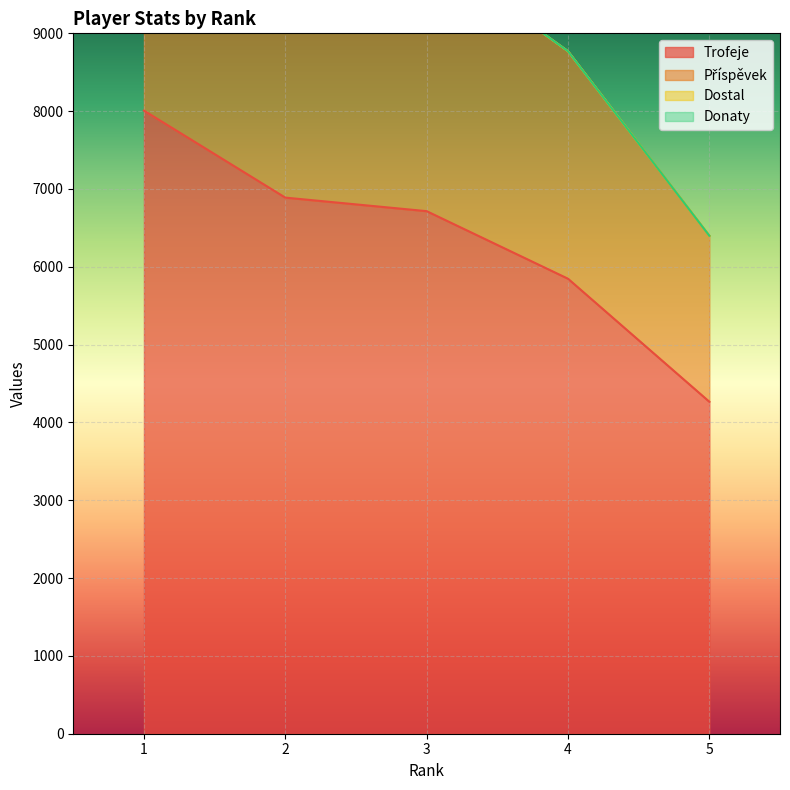

The Trofeje series shows 6715 at 3. True or false?

True